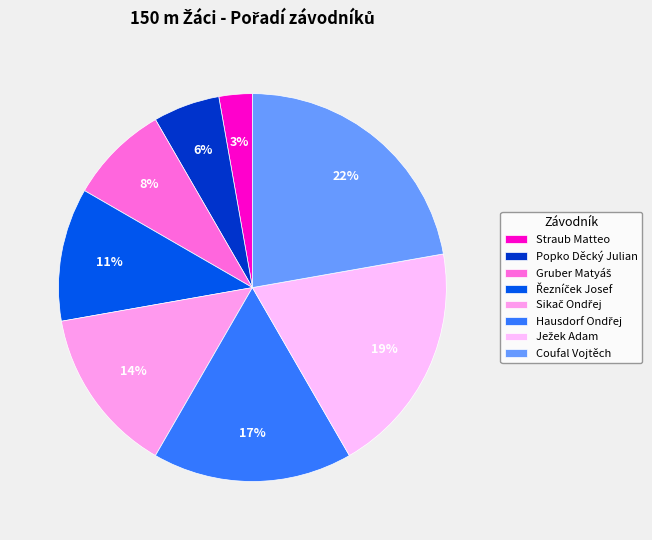

Which slice is the largest?

Coufal Vojtěch